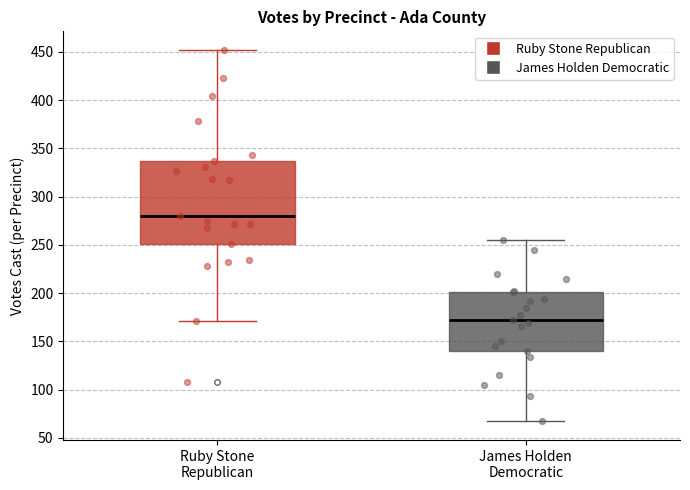

Reading left to right, transcribe this box plot: for each box, give where its median line is, the range the box spans, and where its two whiskers end, as read against the y-axis. The values are not printed on the chart, so give them approximately, as read against the axis.

Ruby Stone Republican: median 280, box 250 to 335, whiskers 170 to 450
James Holden Democratic: median 170, box 140 to 200, whiskers 65 to 255